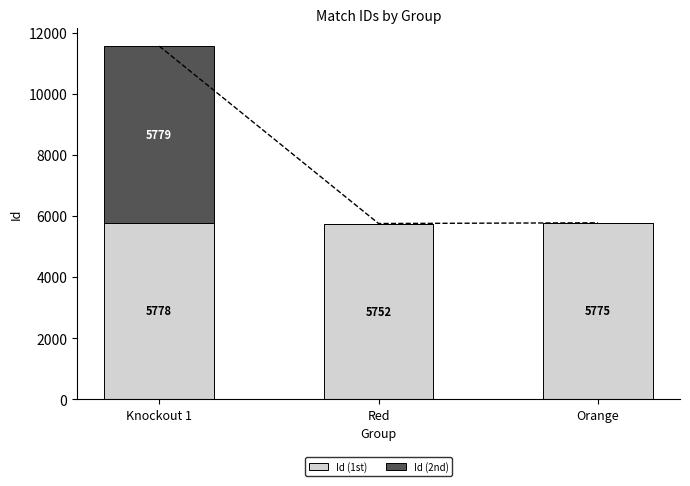

Reading left to right, what are all the values shown in this chart?

Id (1st): 5778	5752	5775
Id (2nd): 5779	0	0